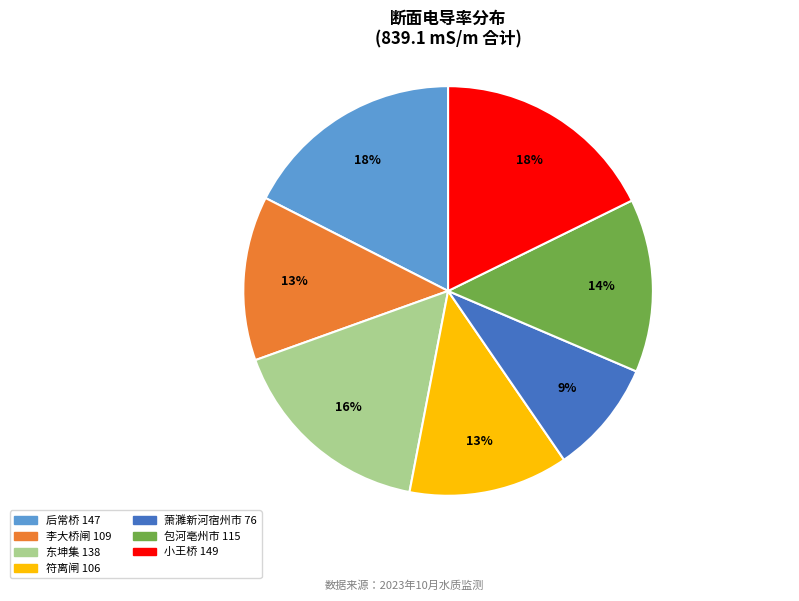

To the nearest percent, what is the average slice percentage?

14%